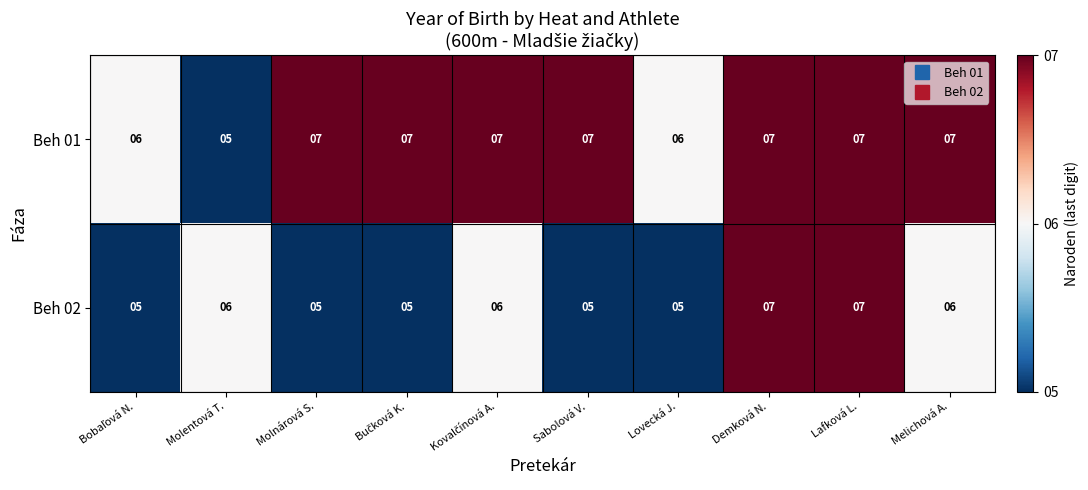

At how many categories does at least one series exceed 5?

10